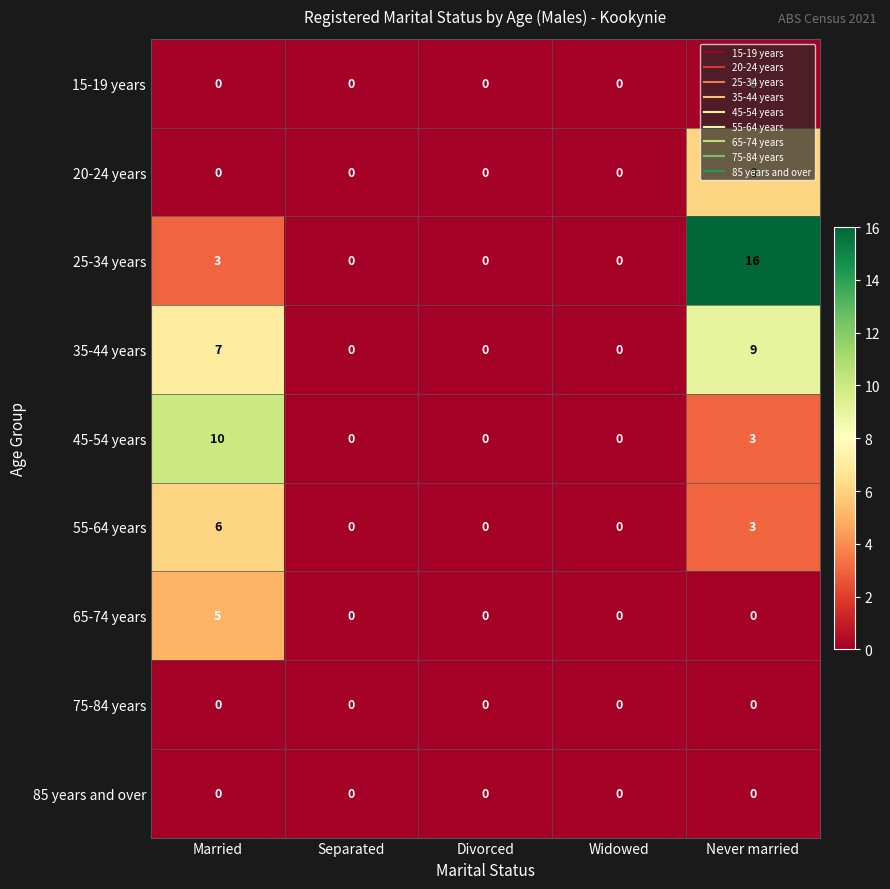

What is the greatest value displayed?

16